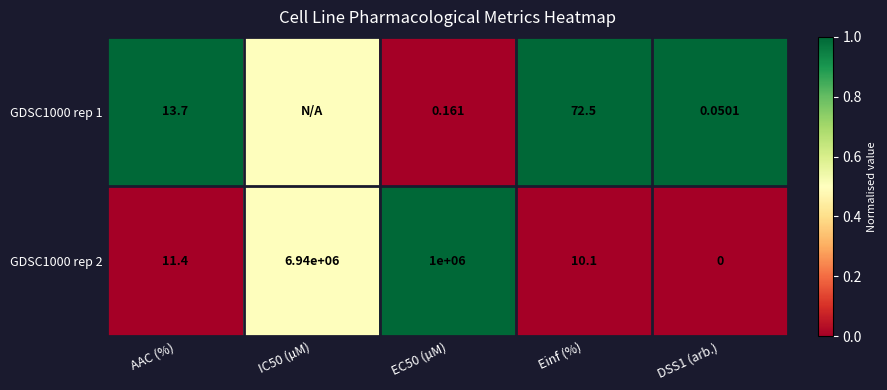

Is the value of GDSC1000 rep 1 at EC50 (µM) greater than the value of GDSC1000 rep 2 at EC50 (µM)?

No